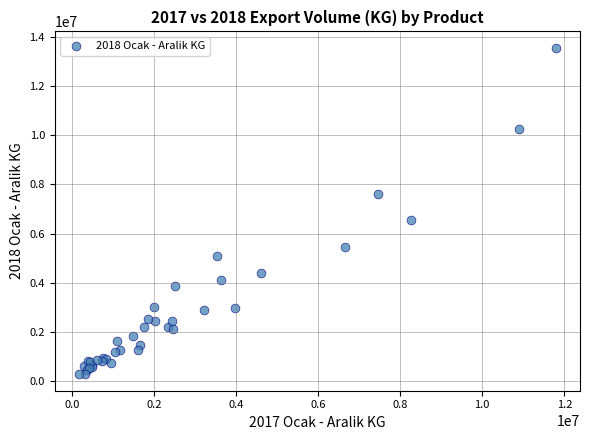

What Y value in the scatter plot is closest to 6917647?

6555997.1